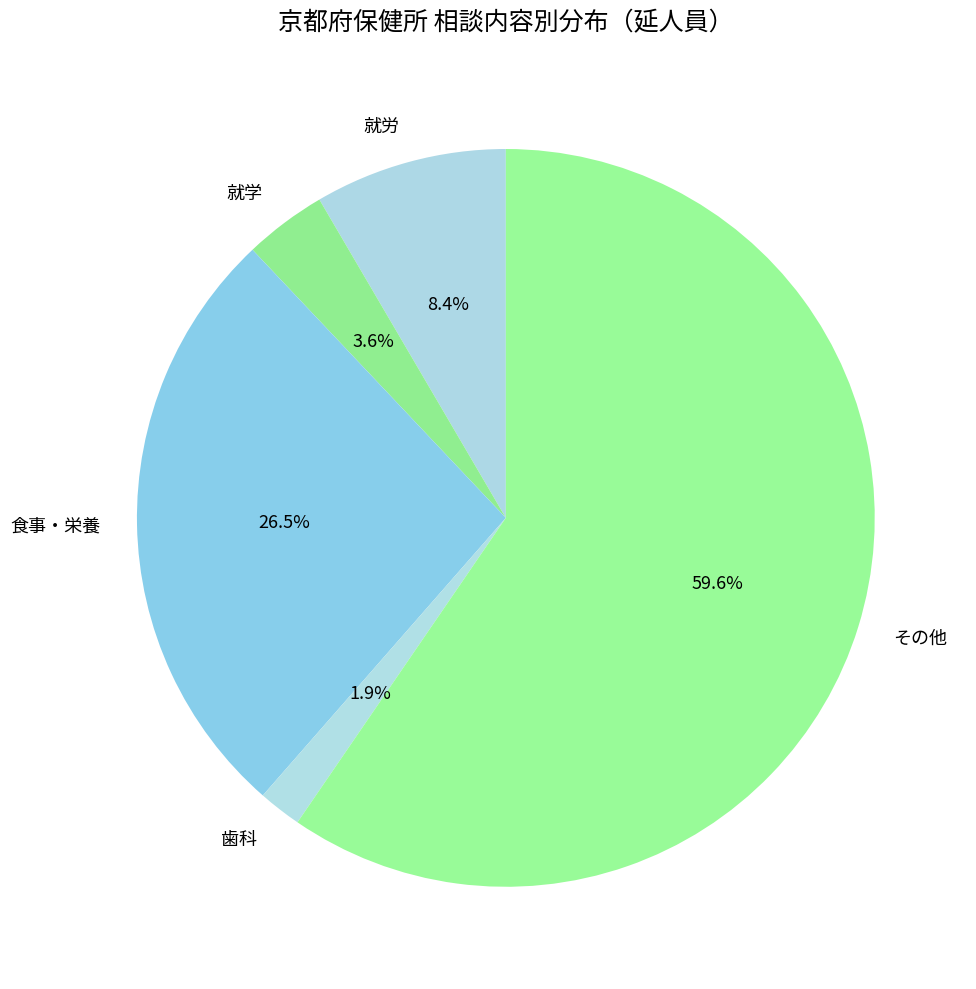

Count the number of slices in the pie.

5